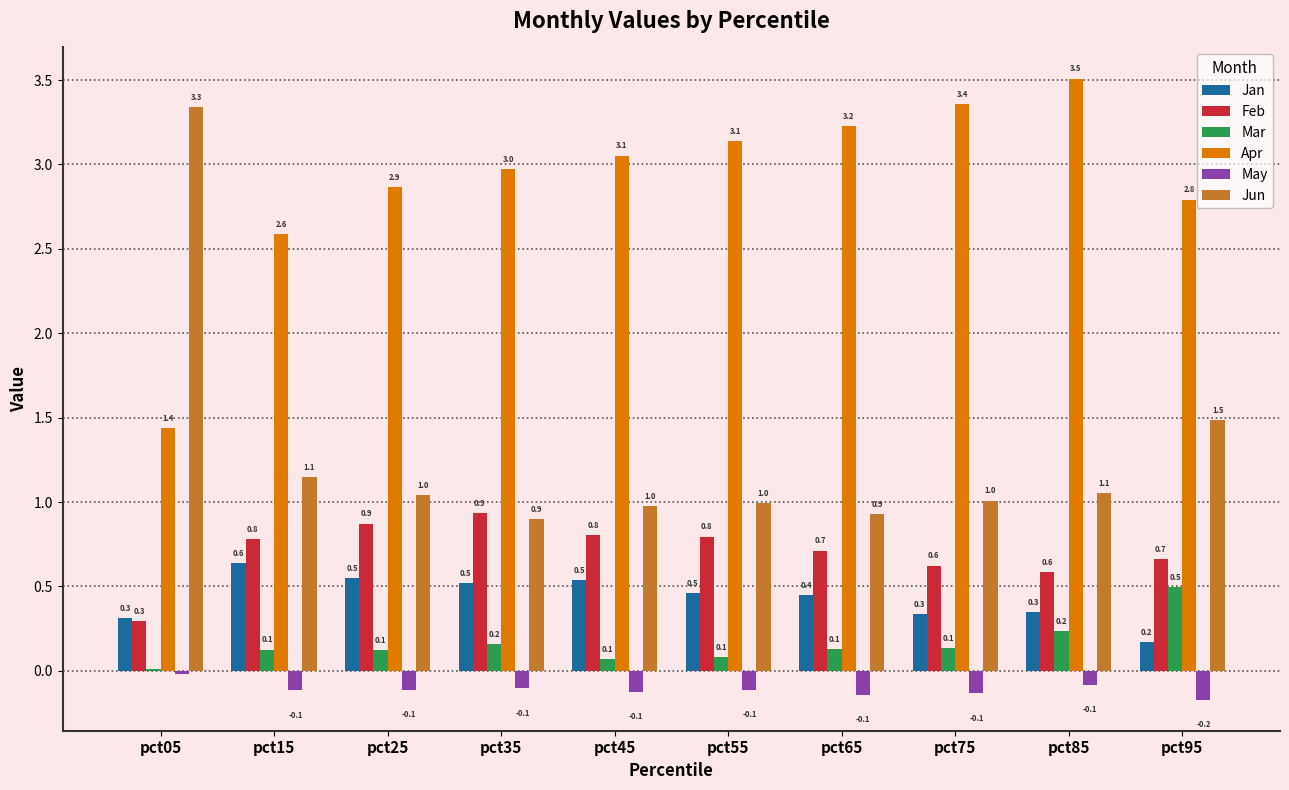

At which category is the sum across all series the highest?

pct85